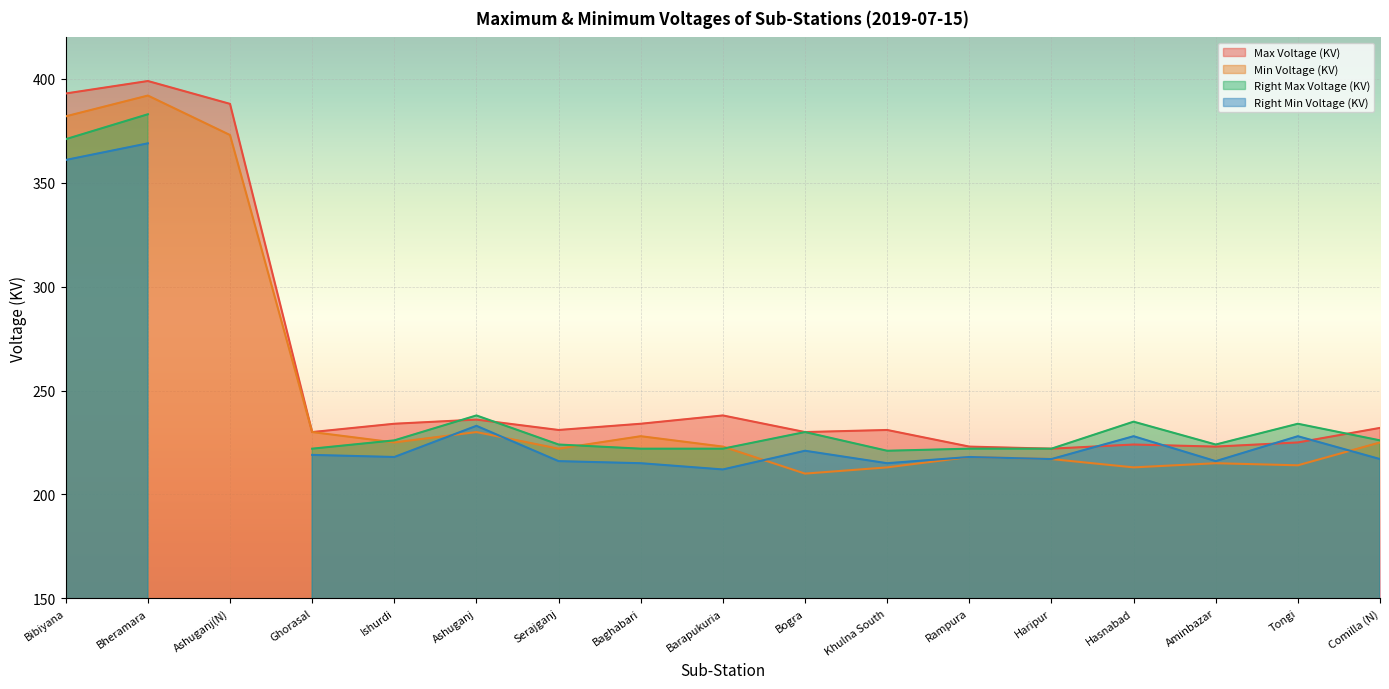

True or false: Min Voltage (KV) has a value of 307 at Ghorasal.

False